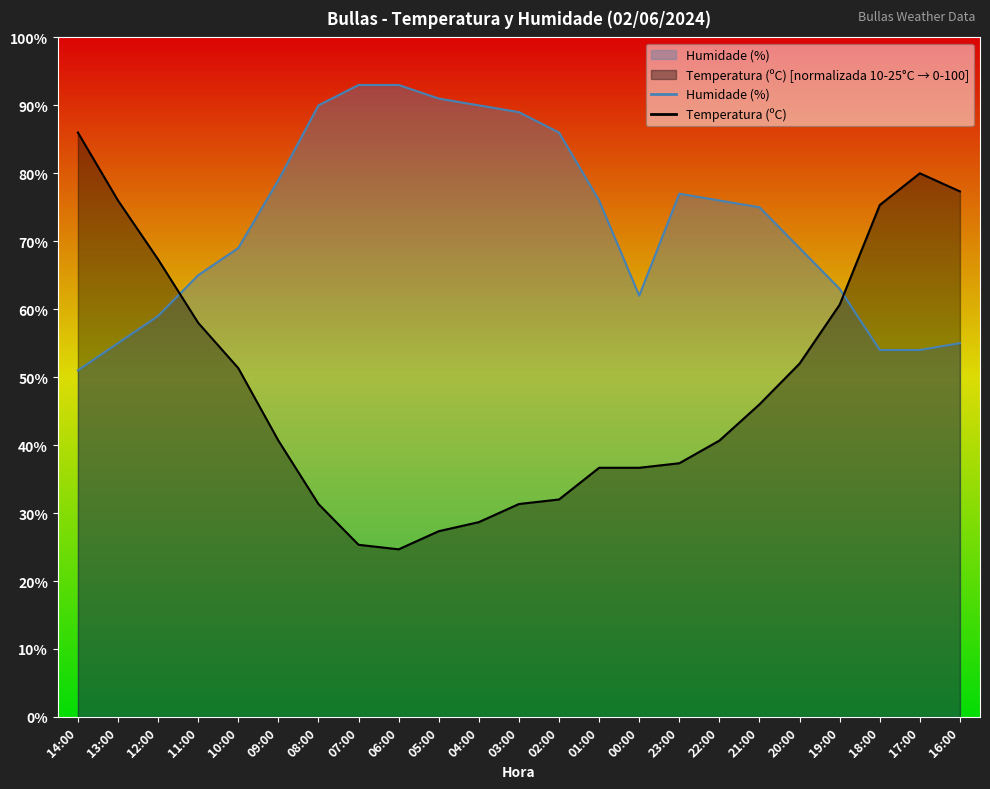

The value of Temperatura (ºC) at 21:00 is 17.8. True or false?

False